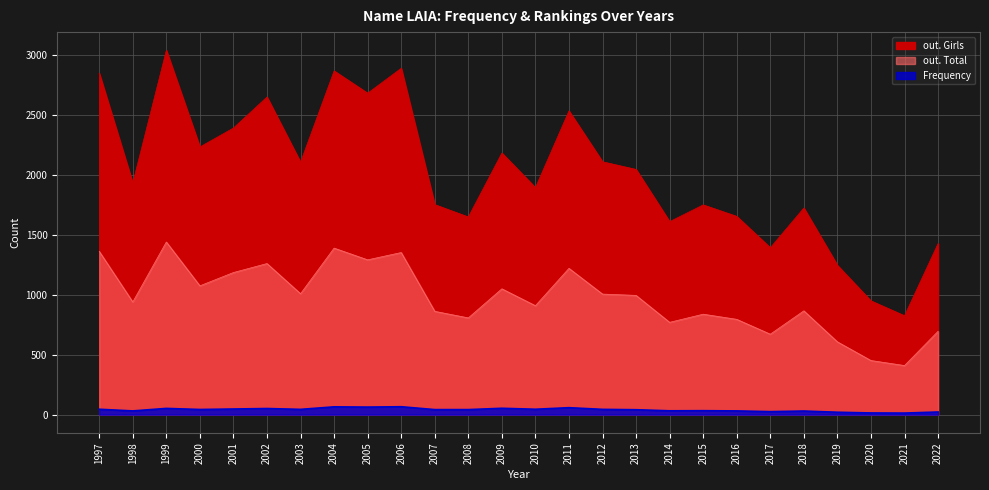

What is the lowest value of the out. Total series?

410